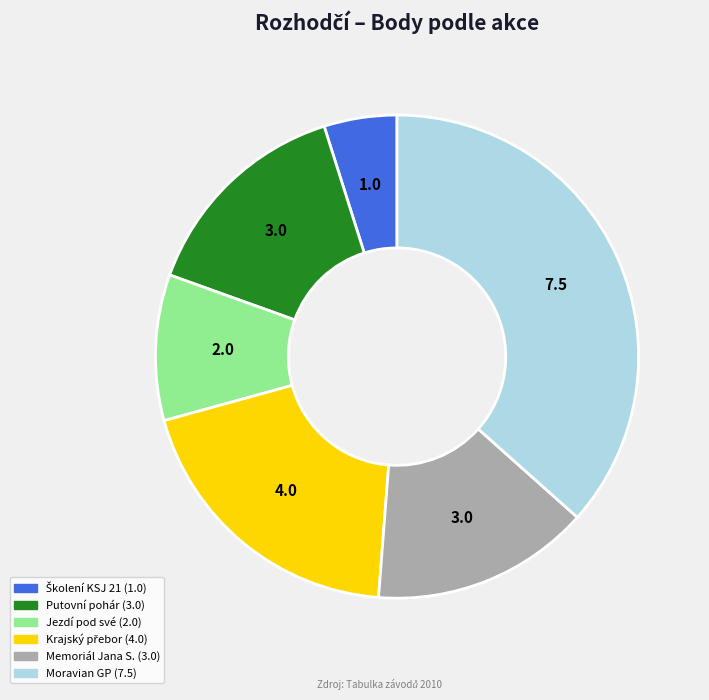

Is there any slice that represents more than half of the pie?

No